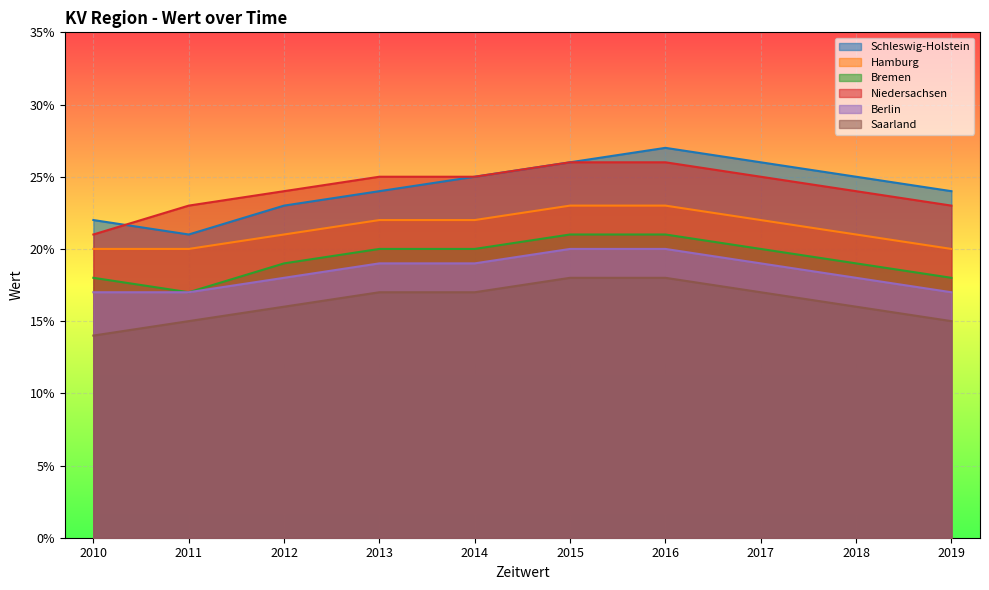

What value does the Hamburg series have at 2014?

0.2